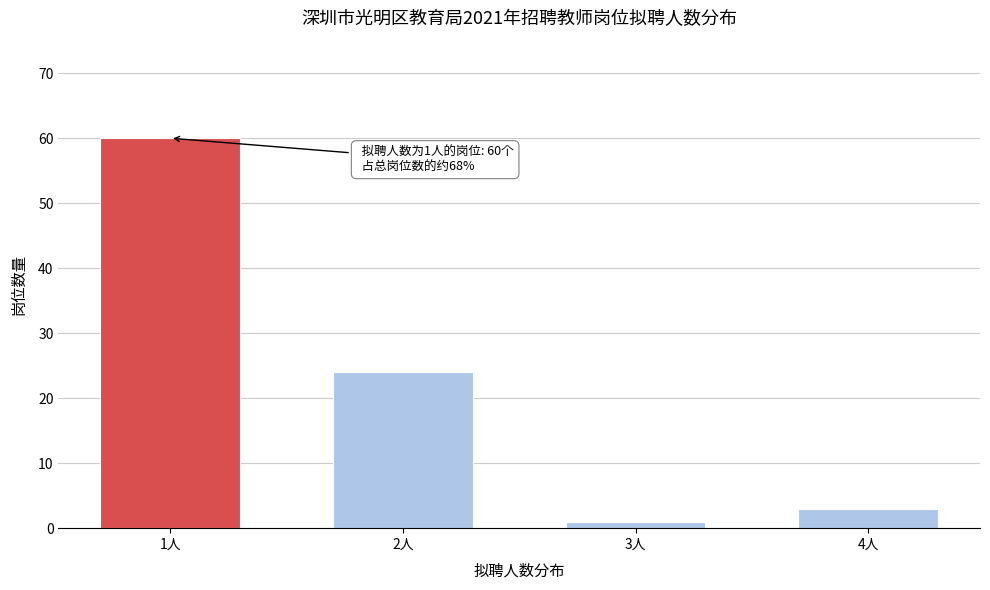

Reading right to left, what are all the values shown in this chart?

3	1	24	60